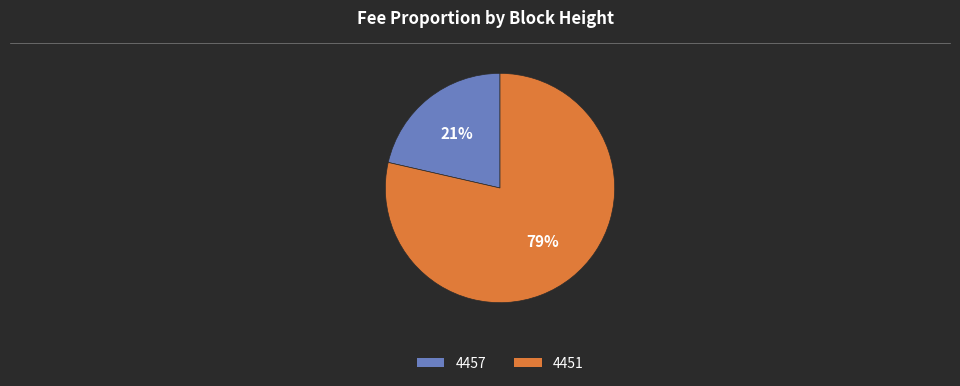

Which category has the biggest portion of the pie?

4451